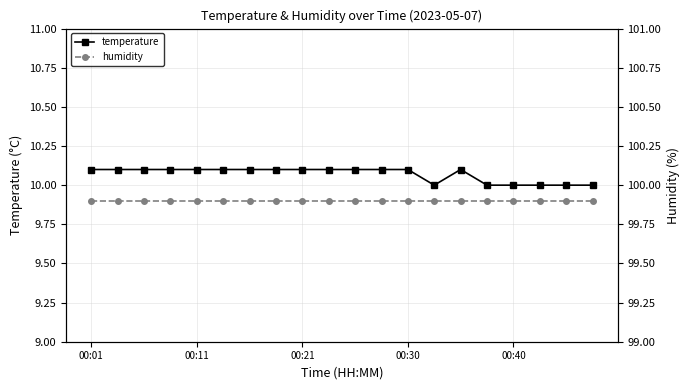

What is the highest value of the temperature series?

10.1